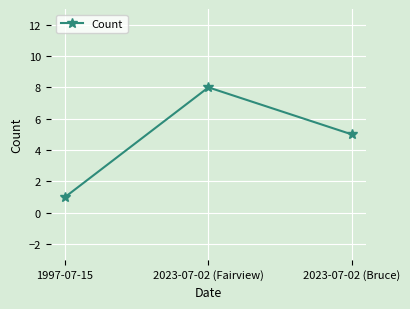

What is the label of the 3rd point from the right?

1997-07-15